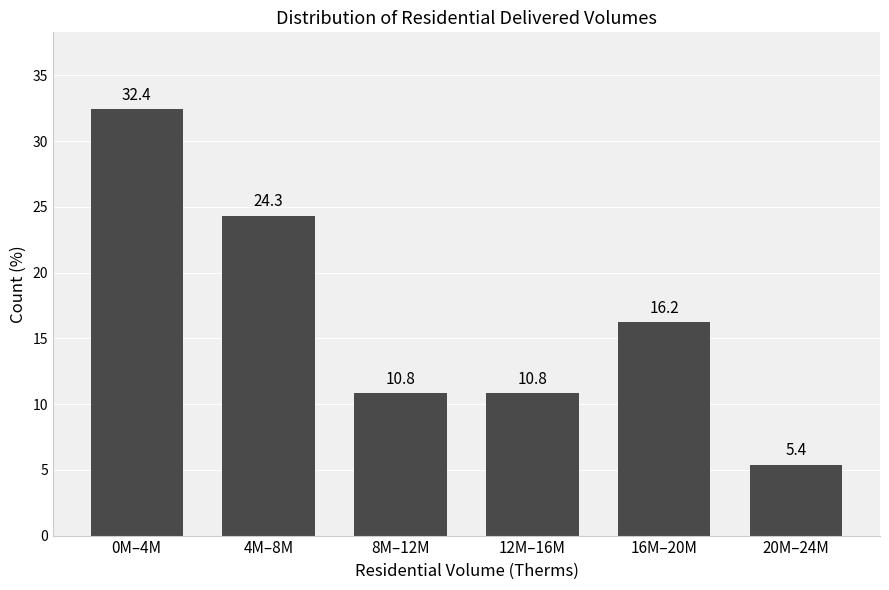

Reading left to right, list all the values displayed in this chart.

32.4	24.3	10.8	10.8	16.2	5.4